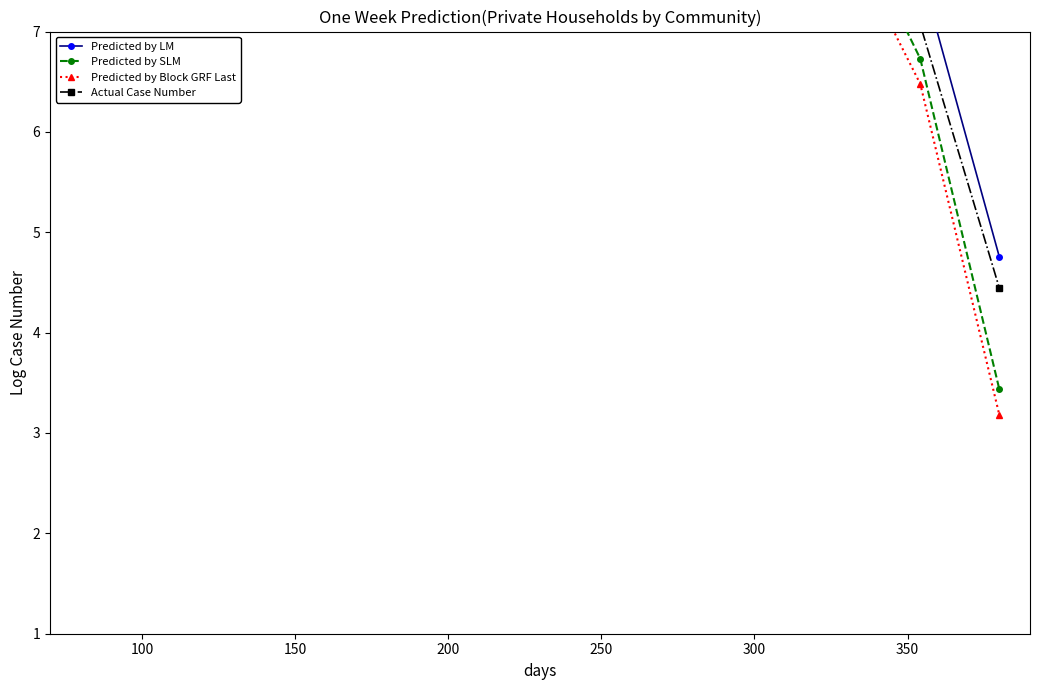

Read the Predicted by Block GRF Last value at 300.

8.9